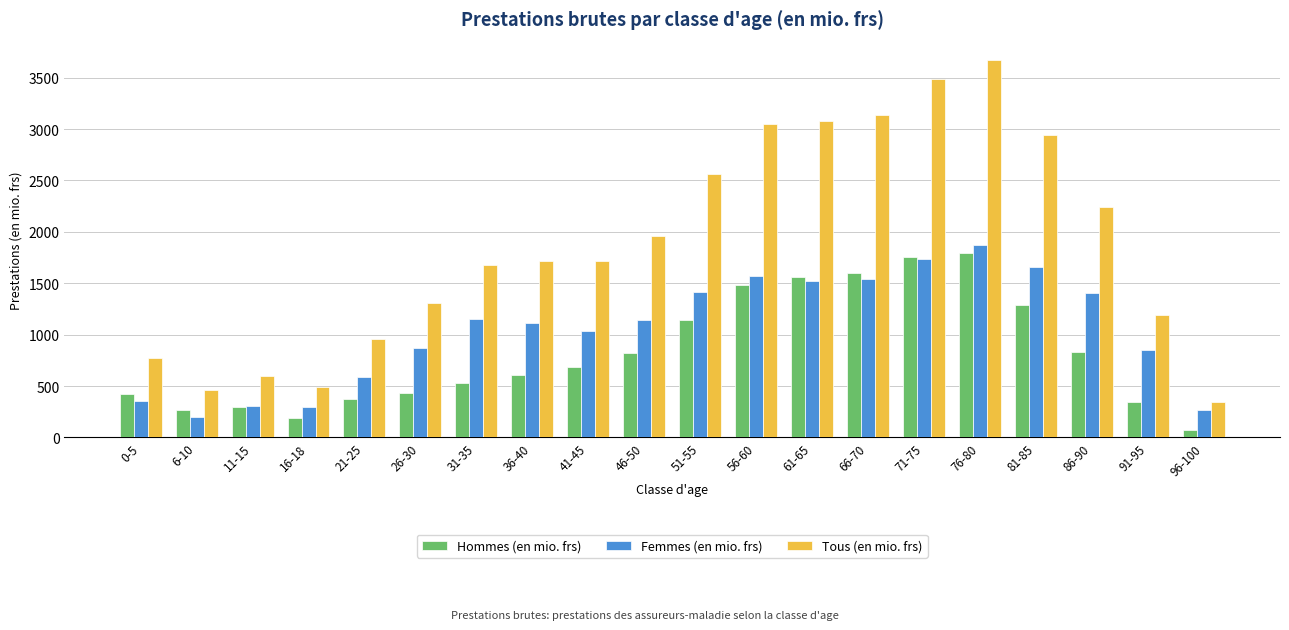

What is the label of the 18th bar from the right?

11-15